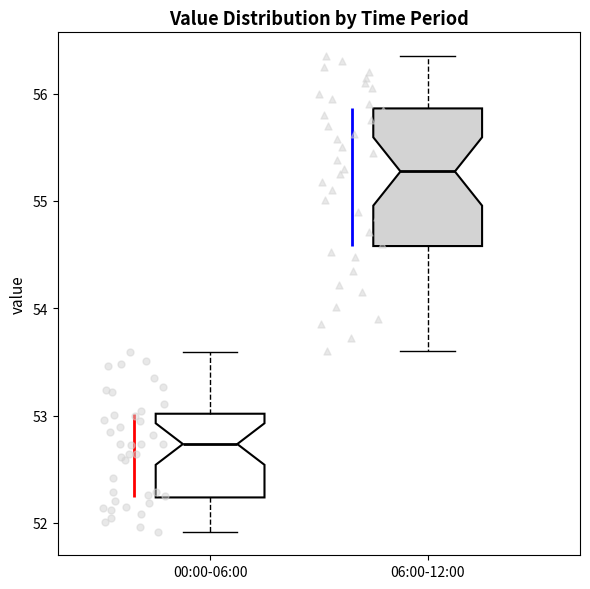

Reading left to right, transcribe this box plot: for each box, give where its median line is, the range the box spans, and where its two whiskers end, as read against the y-axis. The values are not printed on the chart, so give them approximately, as read against the axis.

00:00-06:00: median 52.7, box 52.2 to 53.0, whiskers 51.9 to 53.6
06:00-12:00: median 55.3, box 54.6 to 55.9, whiskers 53.6 to 56.4